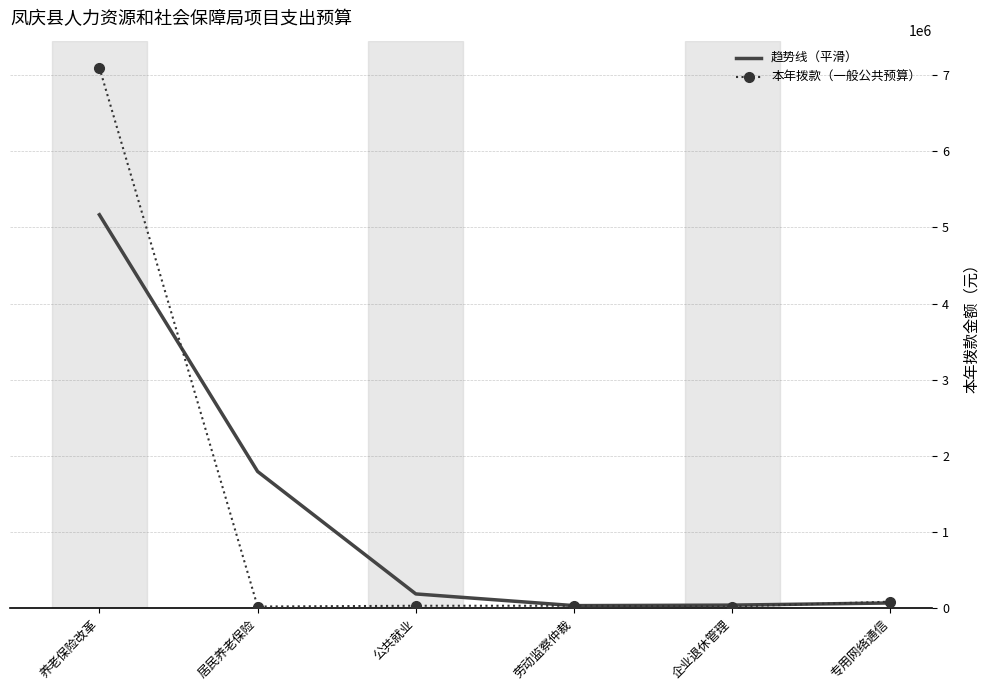

Which series has the largest range (max minus min)?

本年拨款（一般公共预算）